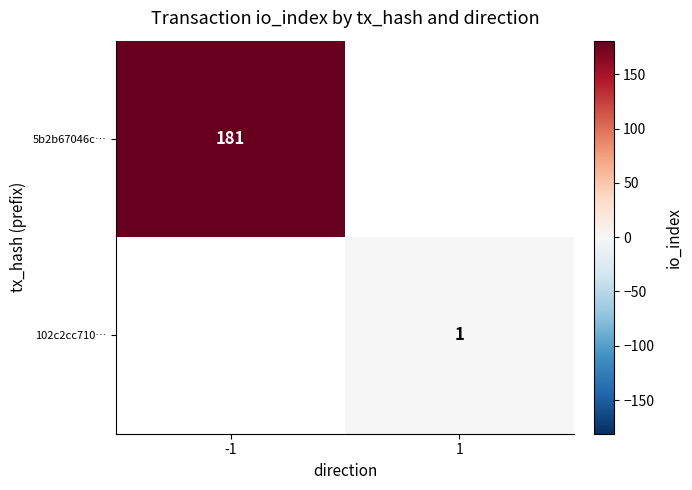

What is the minimum value shown in the chart?

1.0